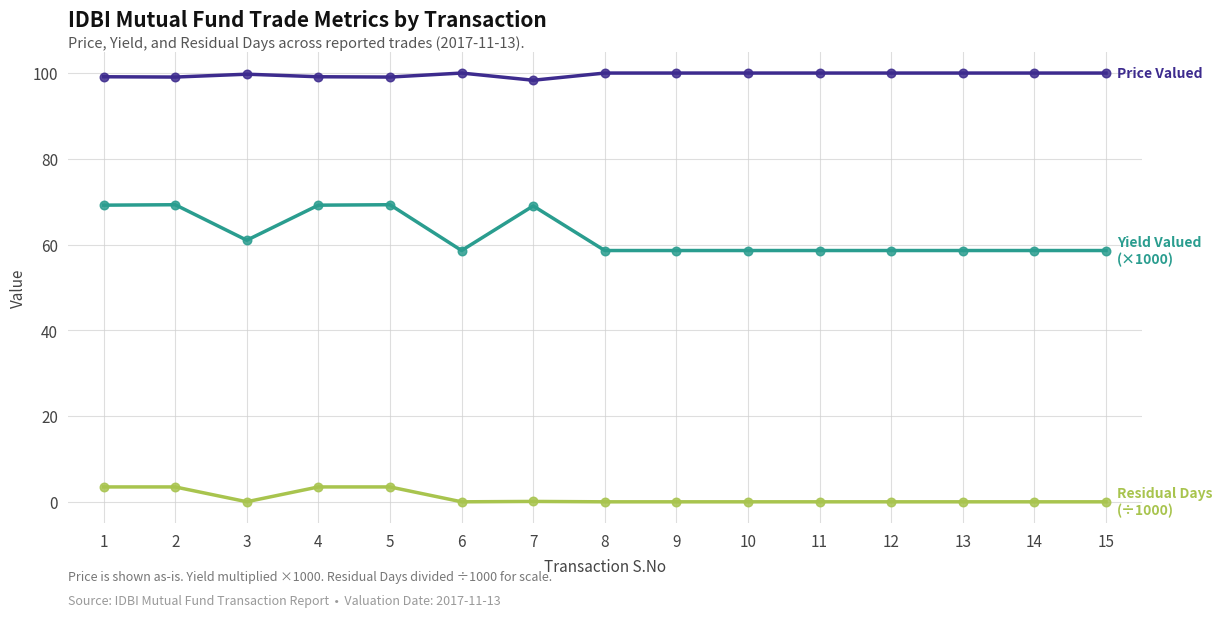

What is the difference between the highest and lowest values at 2?

95.6